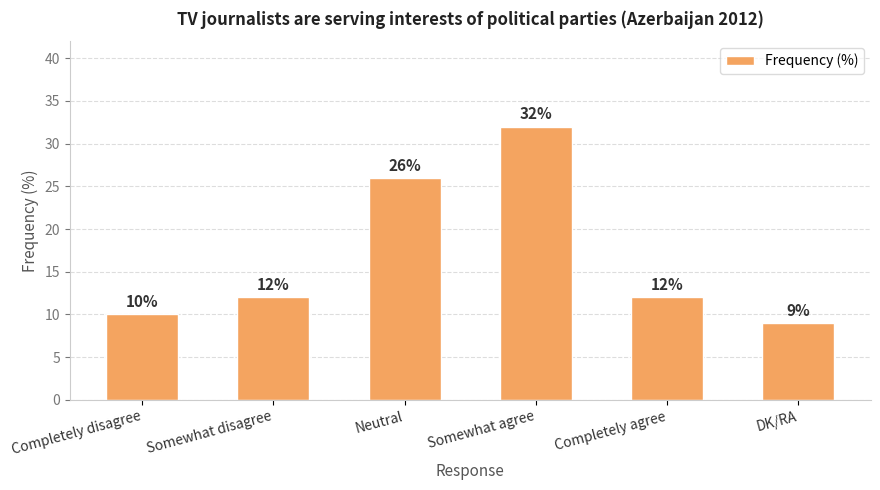

What is the minimum value shown in the chart?

9